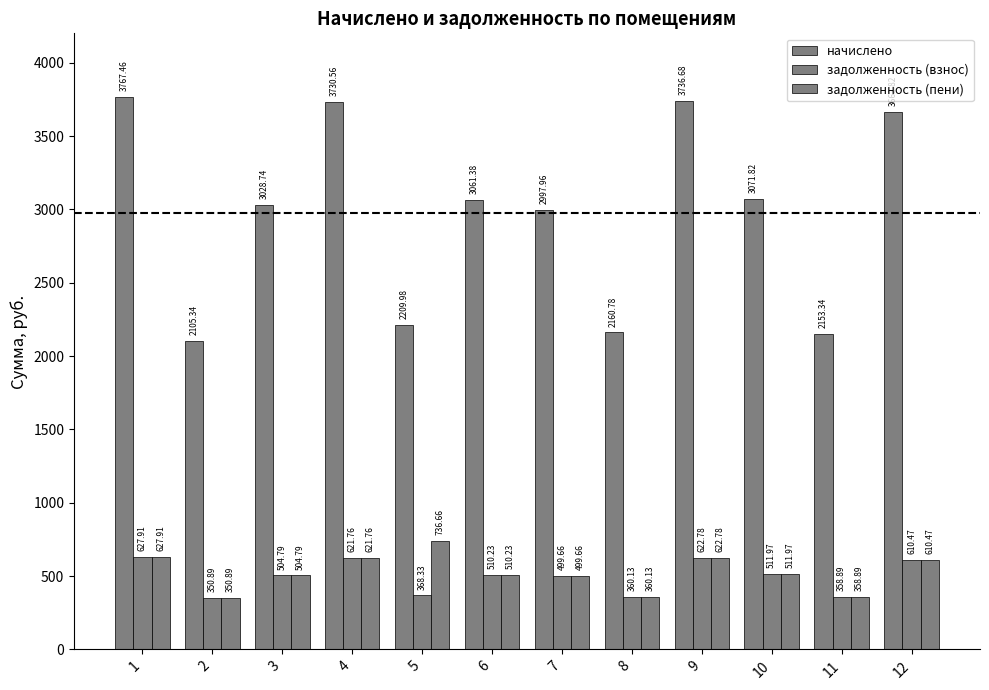

Reading left to right, what are all the values shown in this chart?

начислено: 3767.5	2105.3	3028.7	3730.6	2210.0	3061.4	2998.0	2160.8	3736.7	3071.8	2153.3	3662.8
задолженность (взнос): 627.9	350.9	504.8	621.8	368.3	510.2	499.7	360.1	622.8	512.0	358.9	610.5
задолженность (пени): 627.9	350.9	504.8	621.8	736.7	510.2	499.7	360.1	622.8	512.0	358.9	610.5